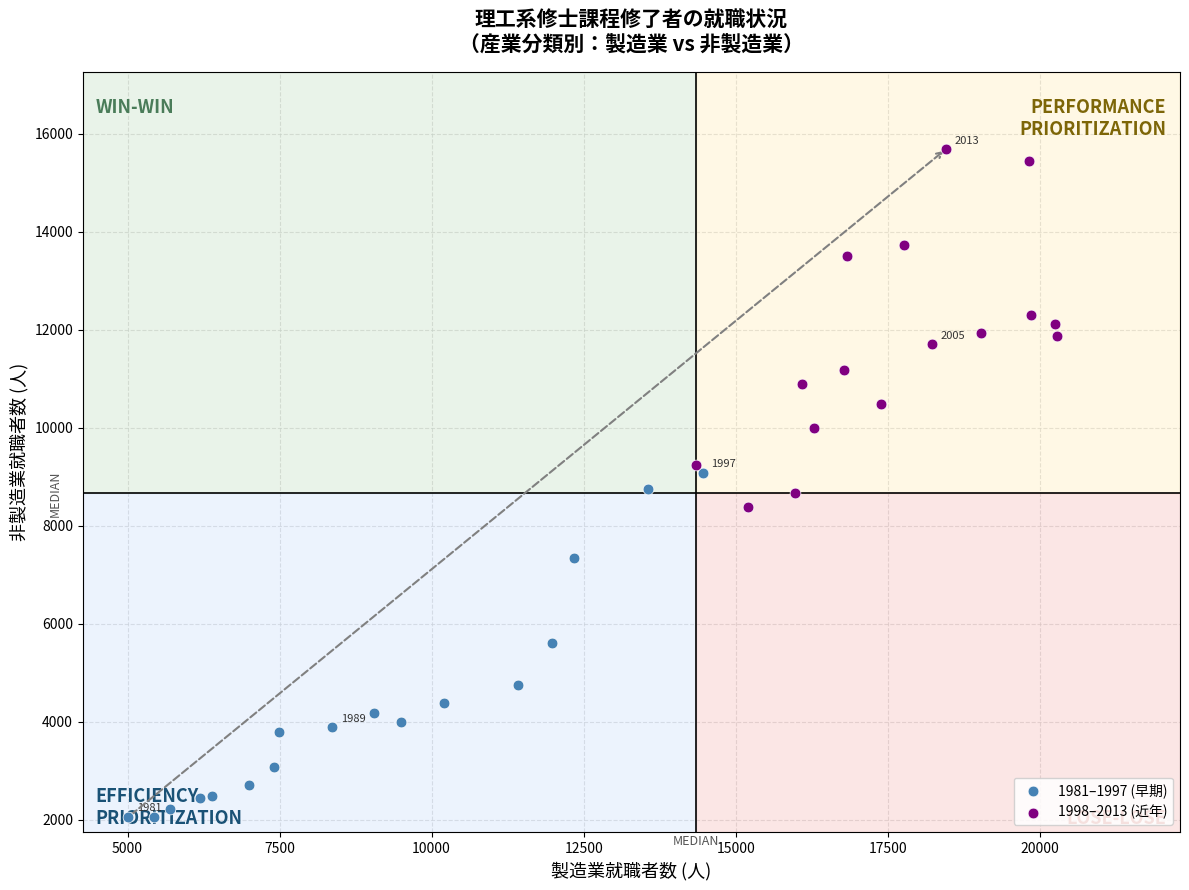

Which series reaches the maximum Y coordinate?

1998–2013 (近年)